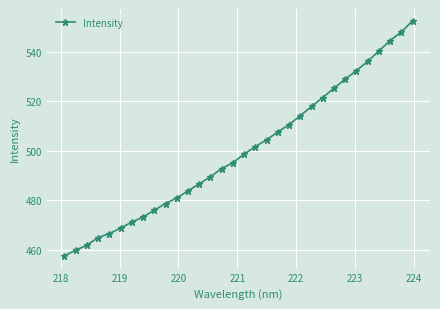

What is the average value?

499.7